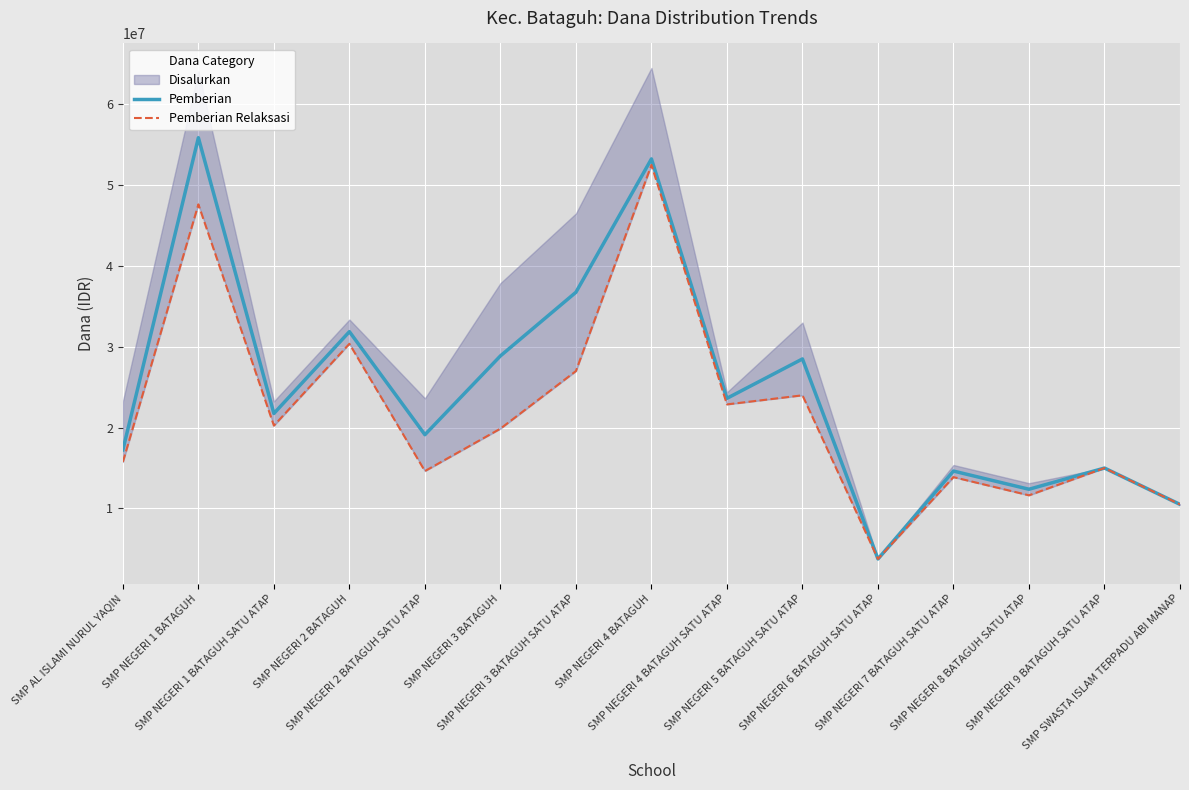

What is the maximum value for Pemberian?

55875000